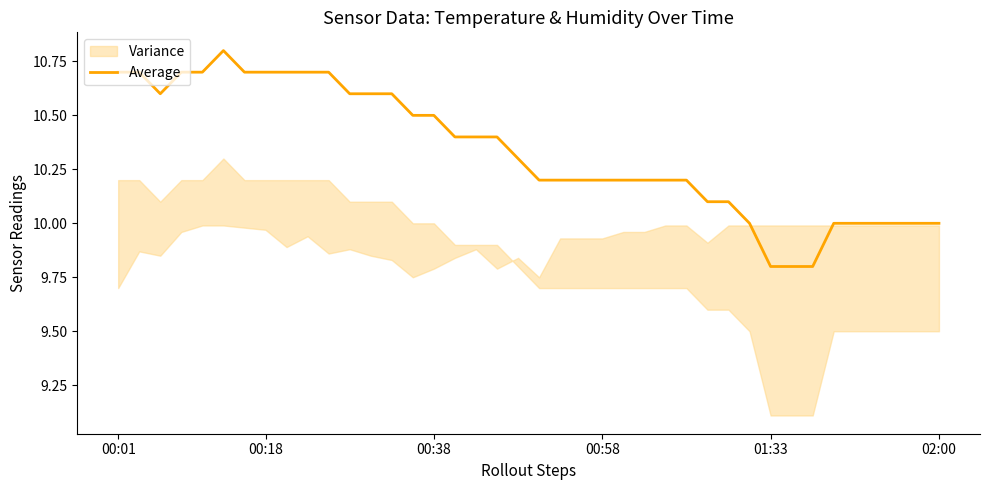

Count the number of values greater than 10.

30